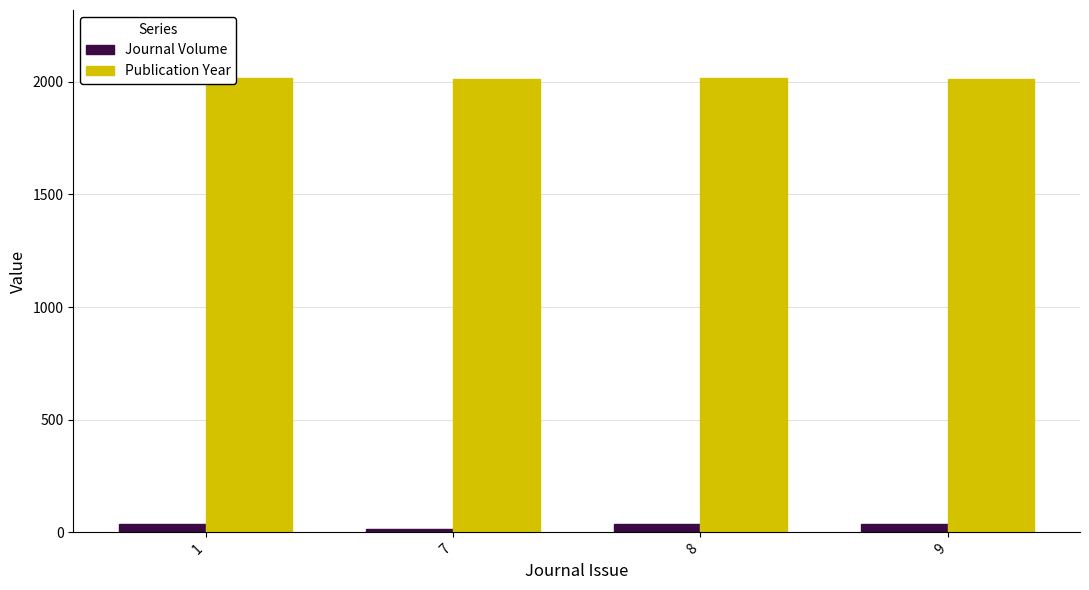

What is the minimum value for Publication Year?

2012